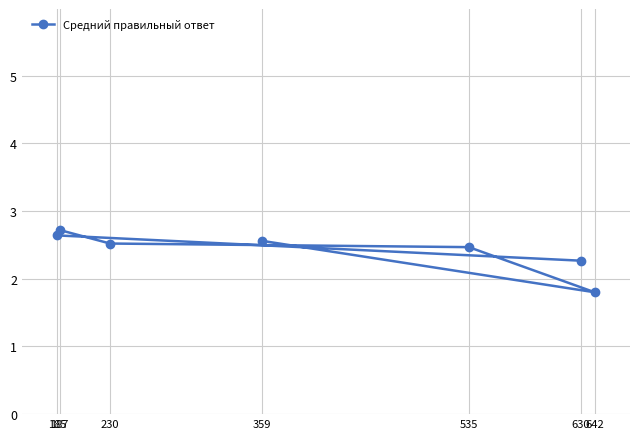

True or false: the data shows 2.6 at 185.

True